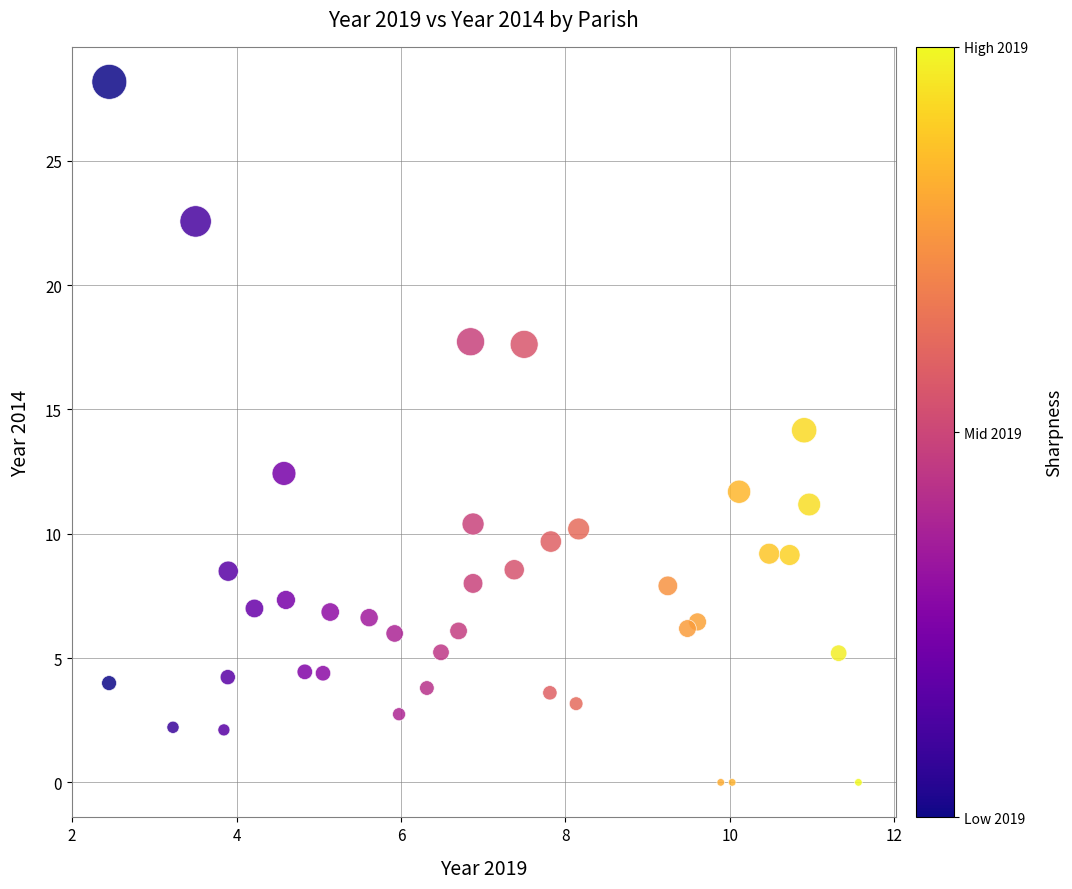

What is the range of X values (max minus min)?

9.1